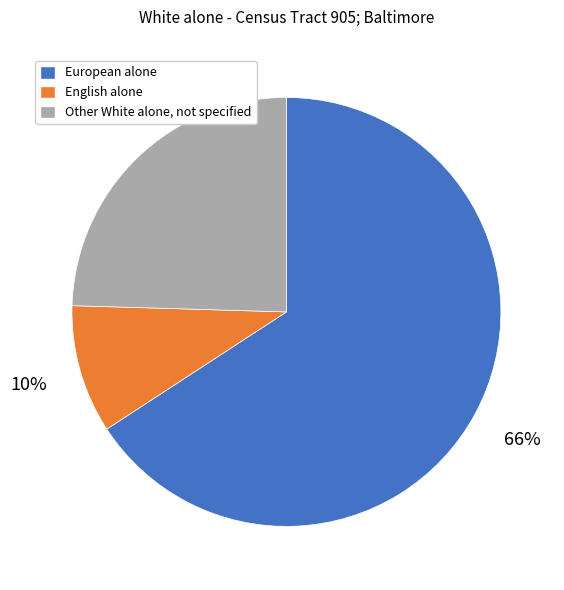

What is the largest slice in the pie chart?

European alone